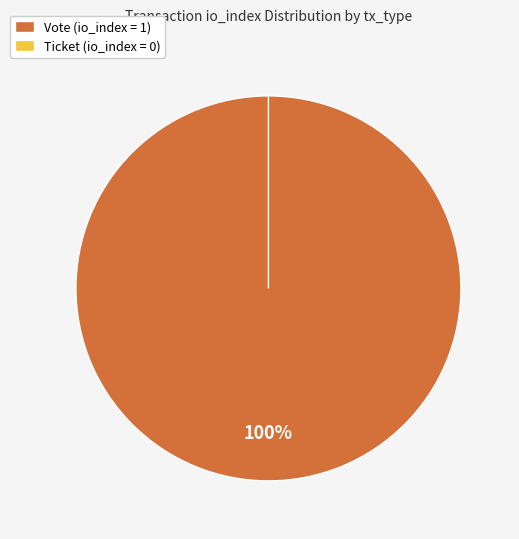

To the nearest percent, what is the difference between the largest and smallest slice percentages?

100%